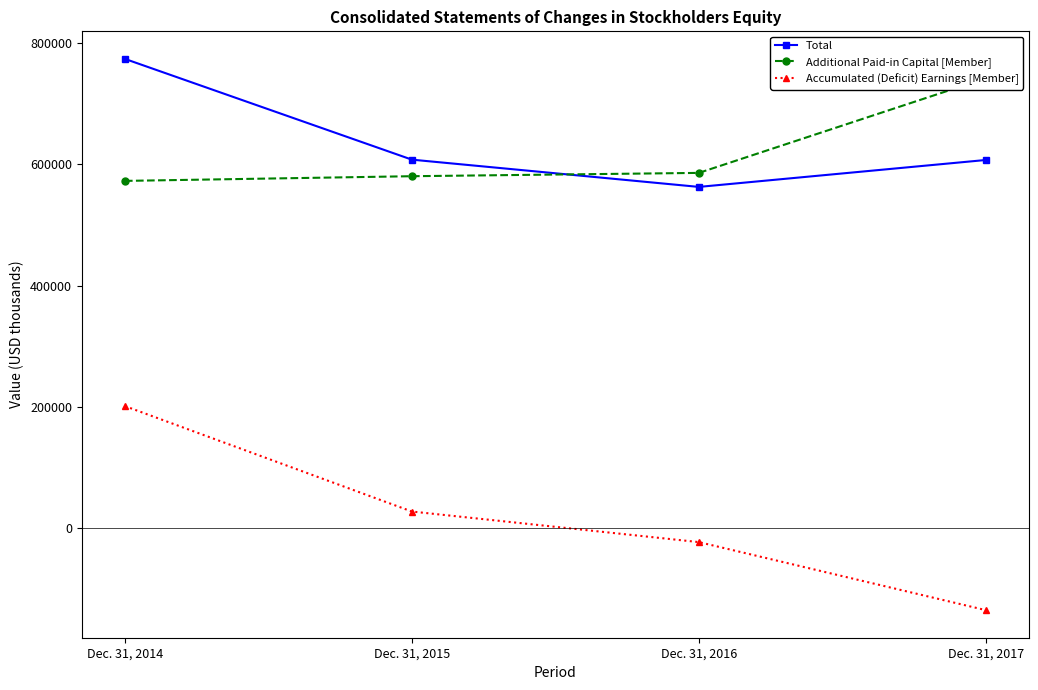

At how many categories does at least one series exceed -100953?

4